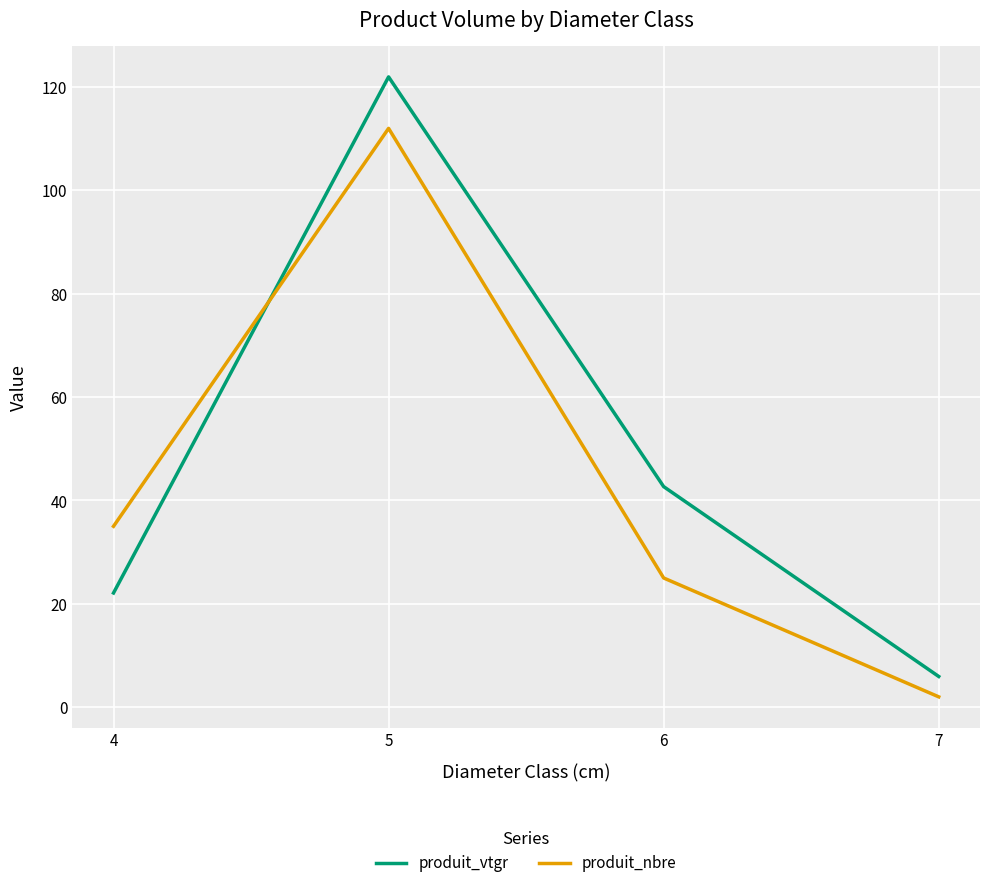

True or false: produit_nbre and produit_vtgr intersect in this chart.

True